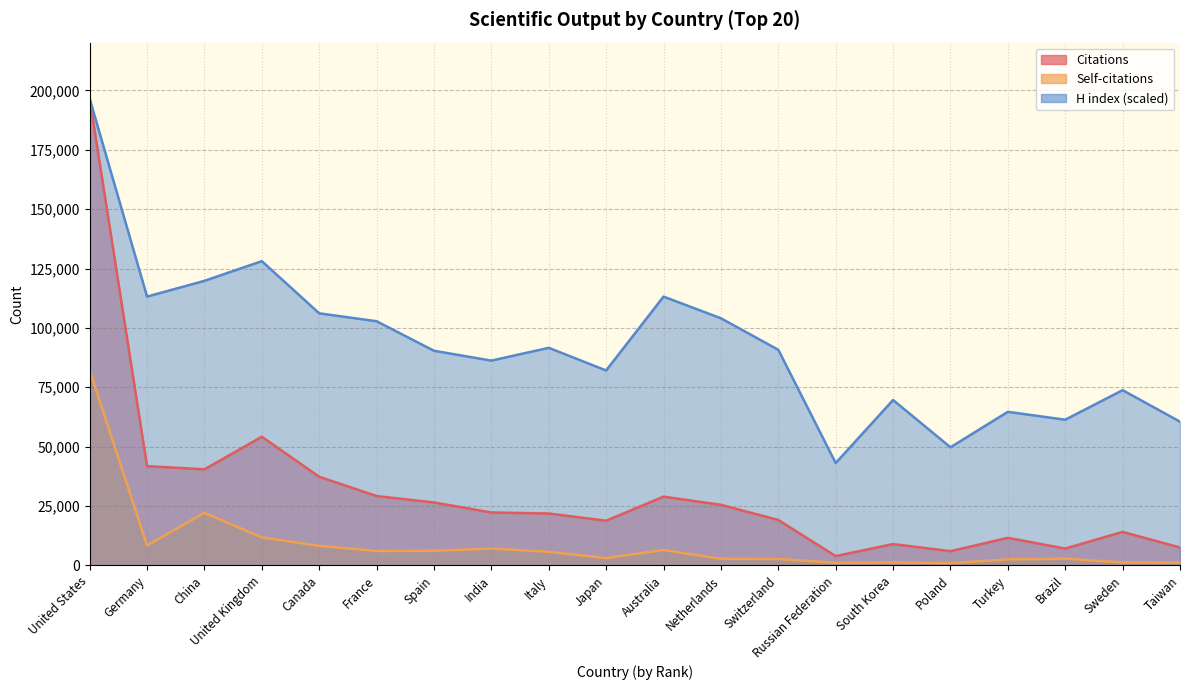

Rank the series by their average value, from lowest to highest.

Self-citations, Citations, H index